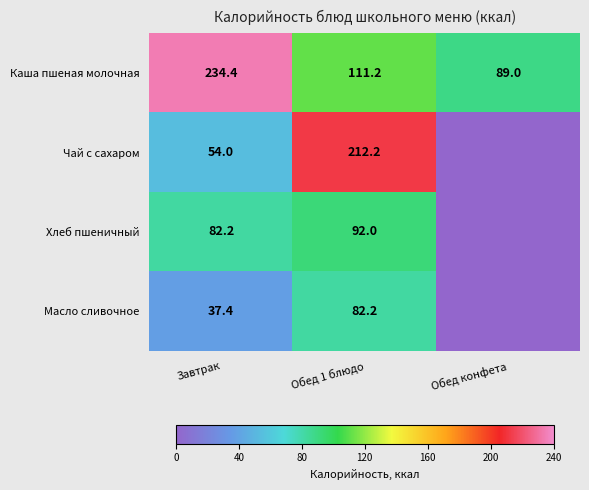

What is the difference between the Хлеб пшеничный values at Обед 1 блюдо and Завтрак?

9.8